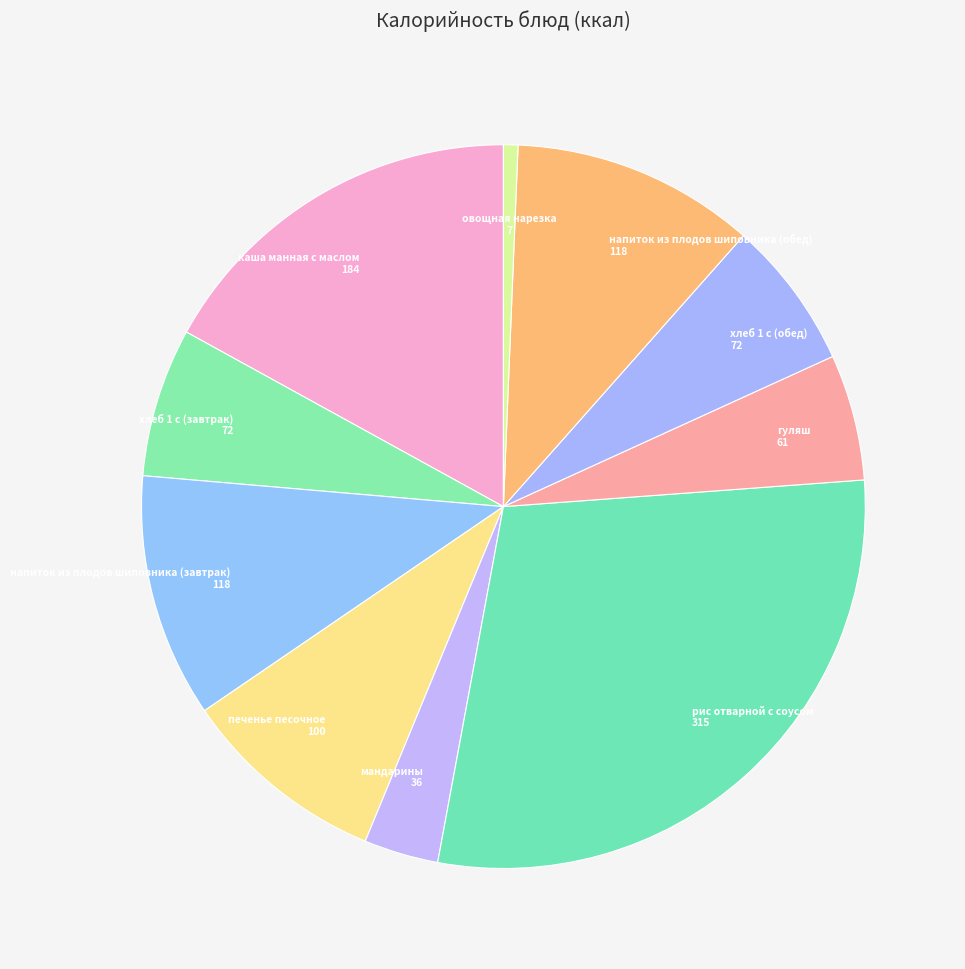

Count the number of slices in the pie.

10